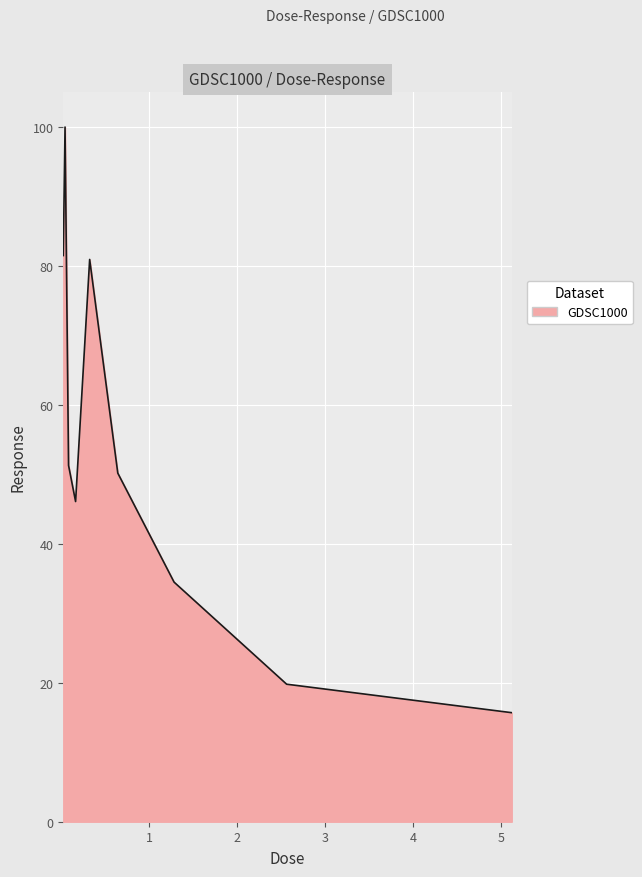

What is the greatest value displayed?

100.0